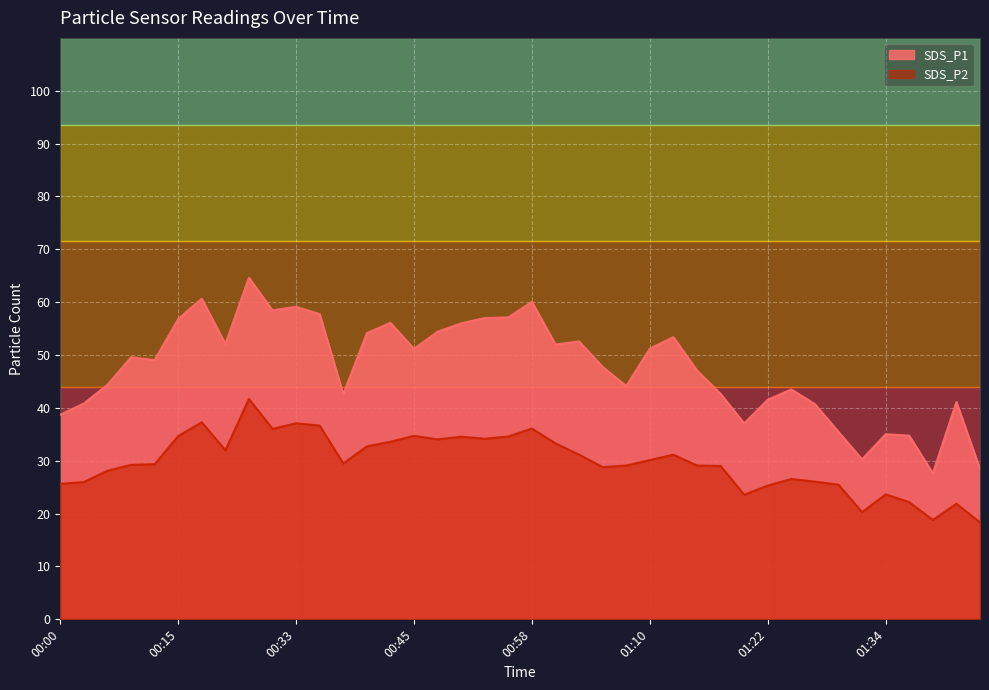

What is the sum of the SDS_P2 values at 01:22 and 01:10?

55.4